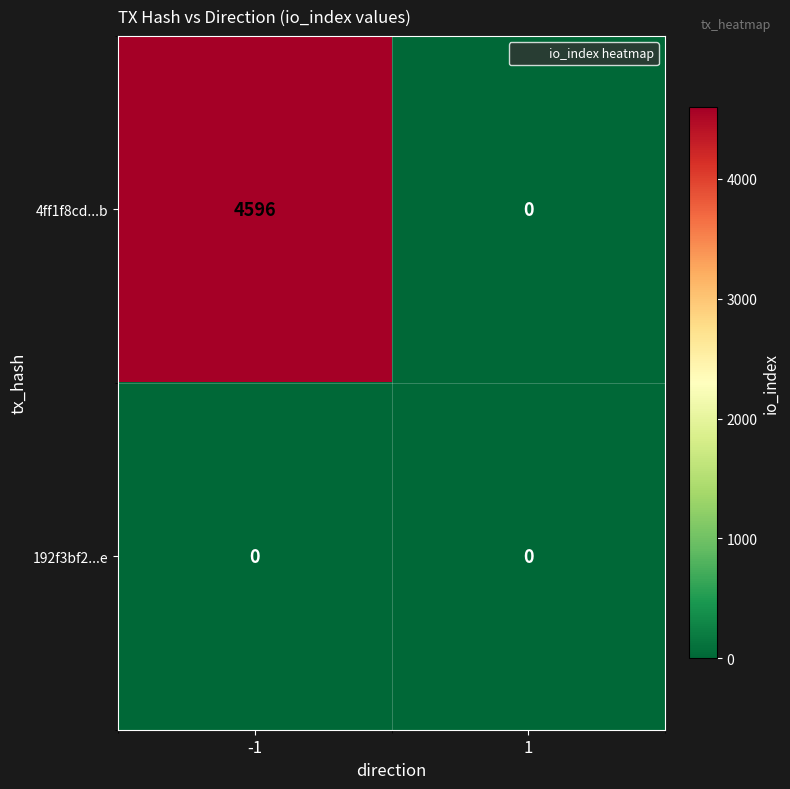

The value of 4ff1f8cd...b at -1 is 7519. True or false?

False